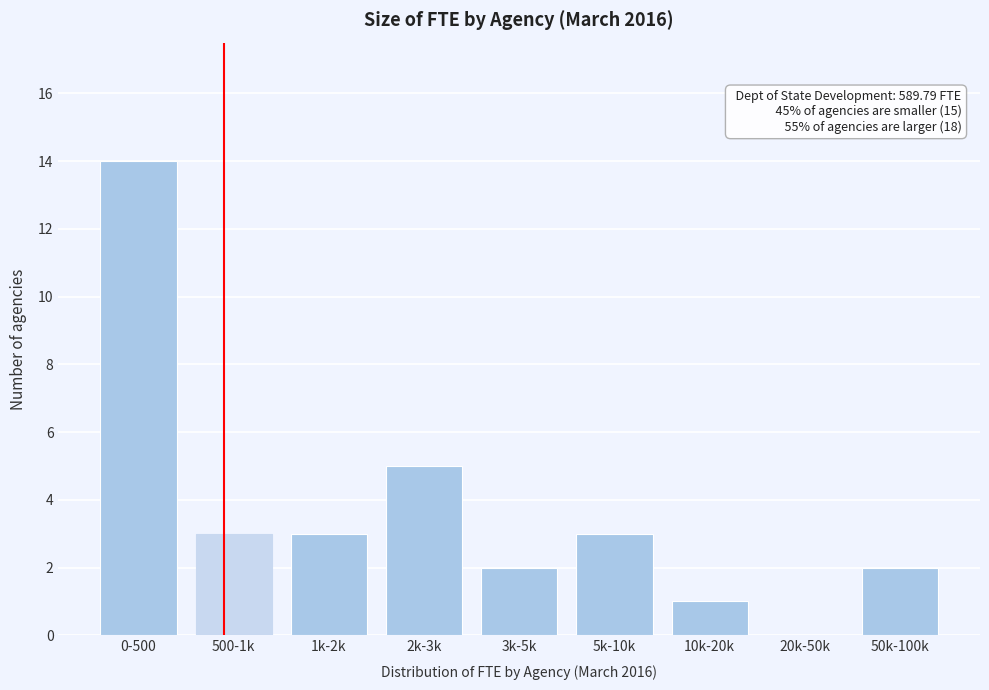

Reading right to left, transcribe all the data shown in this chart.

50k-100k=2	20k-50k=0	10k-20k=1	5k-10k=3	3k-5k=2	2k-3k=5	1k-2k=3	500-1k=3	0-500=14